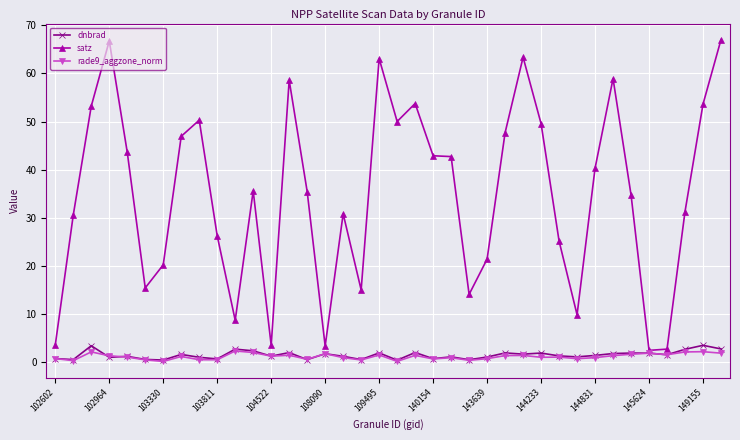

What is the maximum value shown in the chart?

67.0